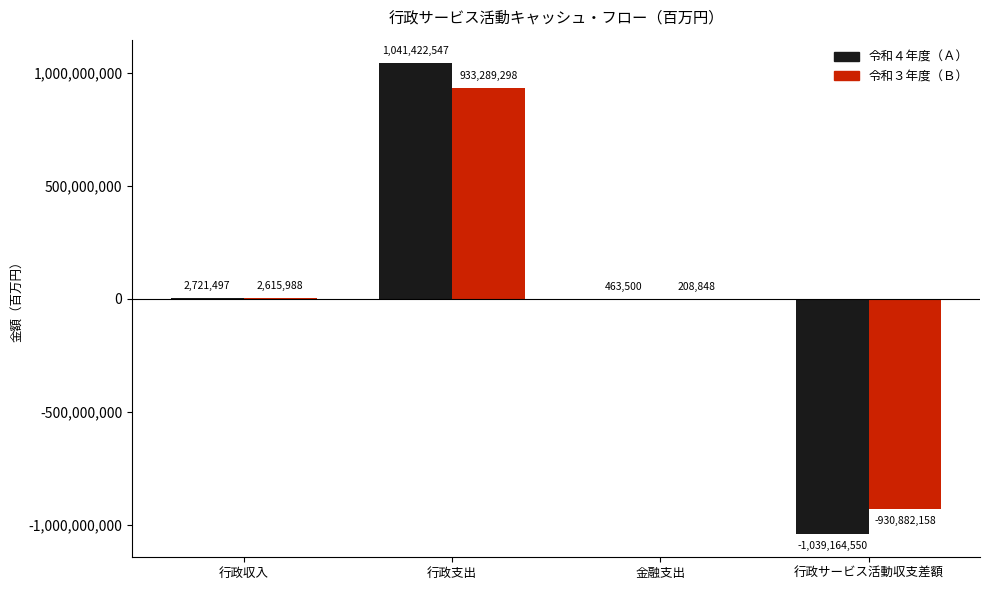

Are the bars horizontal?

No